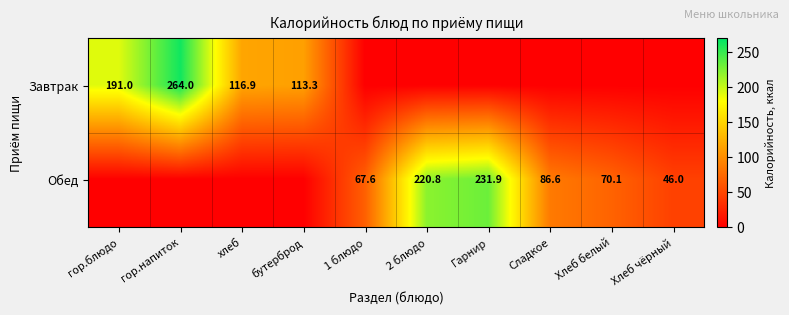

The Обед series shows 220.8 at 2 блюдо. True or false?

True